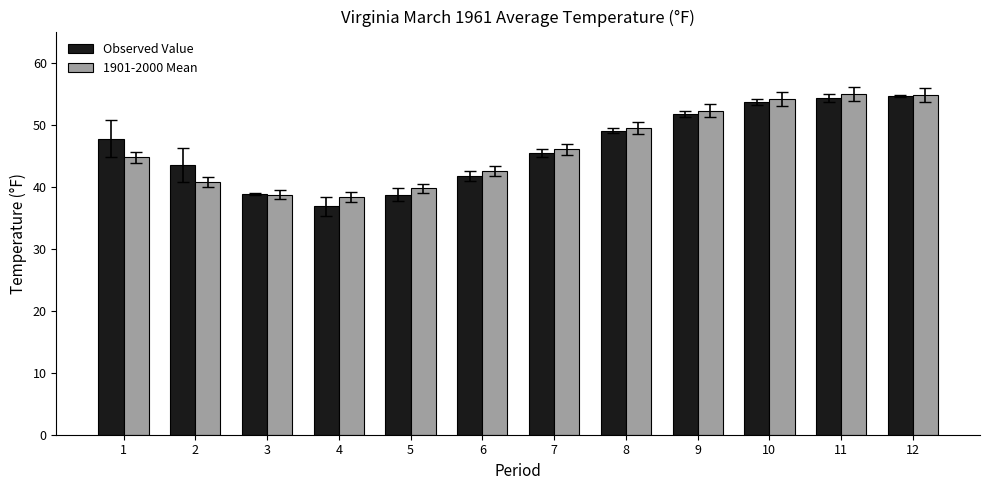

What is the value of the Observed Value bar at the 9th from the left?

51.7